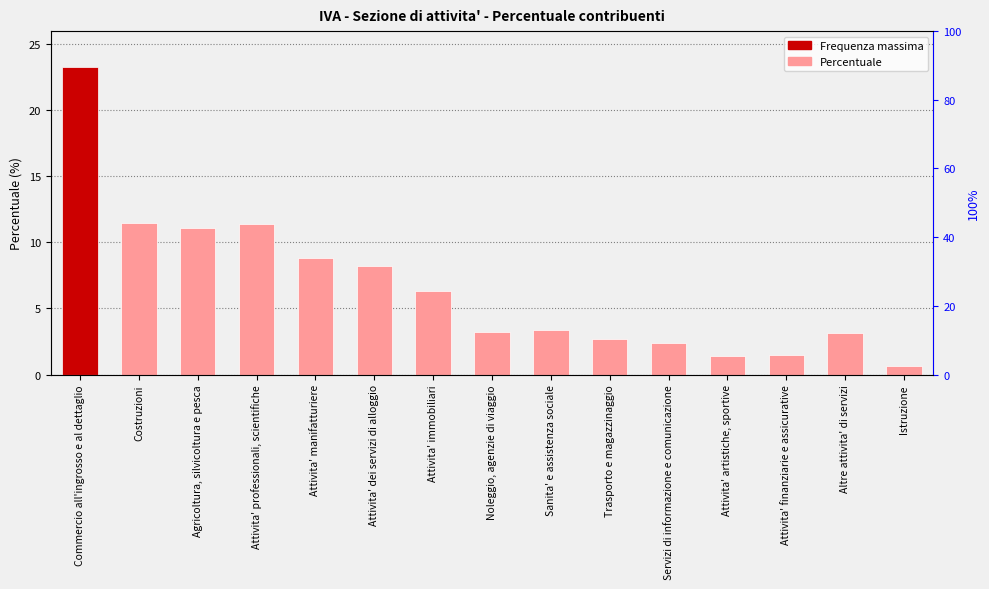

What is the difference between the maximum and minimum values?

22.6